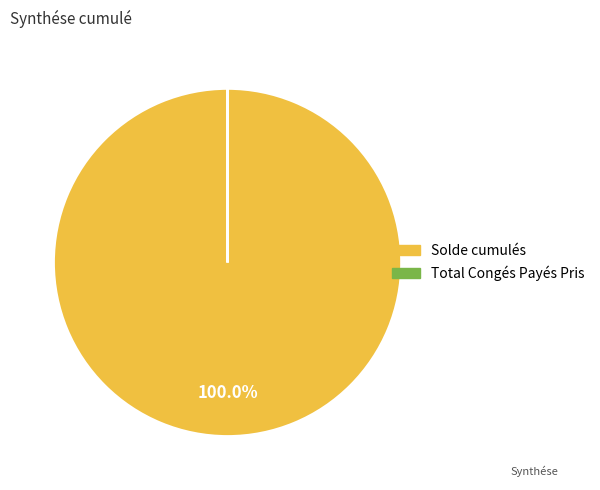

What portion of the pie excludes Total Congés Payés Pris?

100.0%